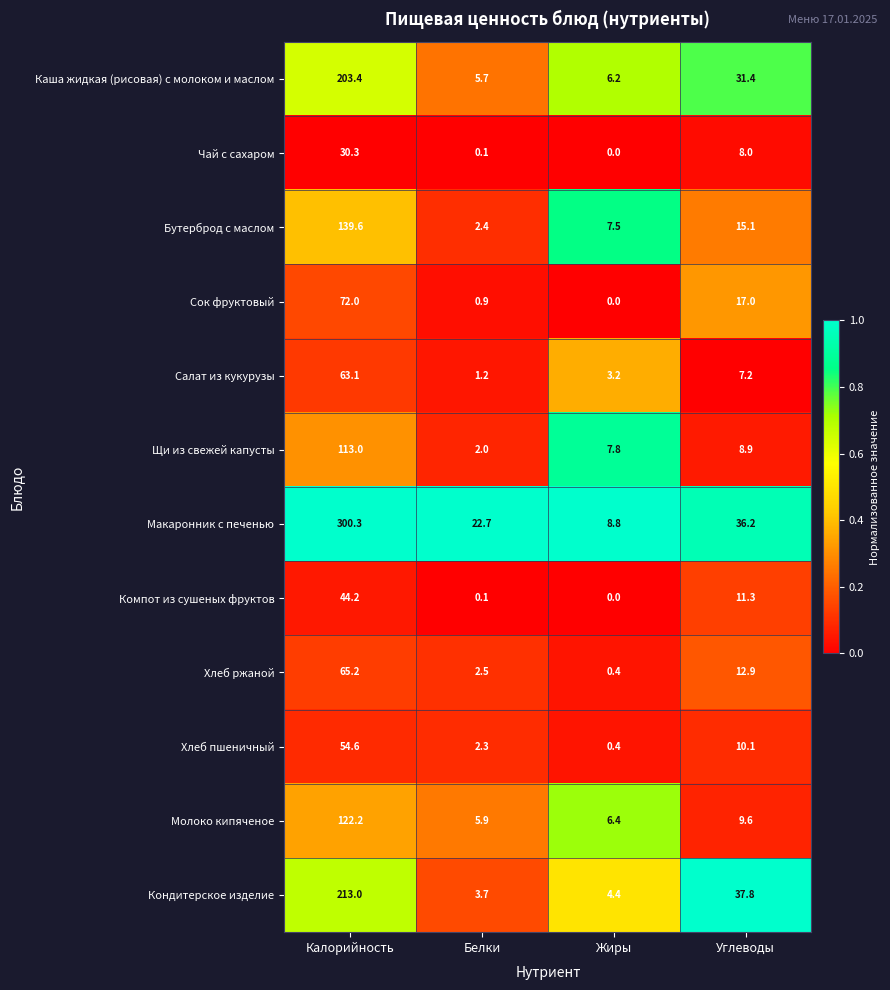

Which series changed the most between Калорийность and Белки?

Макаронник с печенью